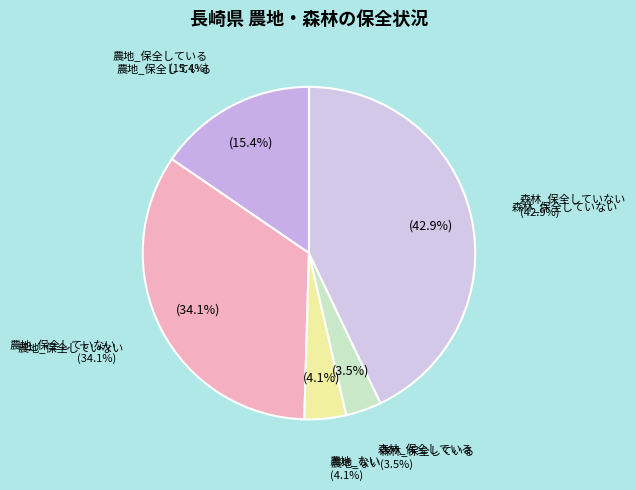

Rank the series by their maximum value, from highest to lowest.

保全していない, ない, 保全している